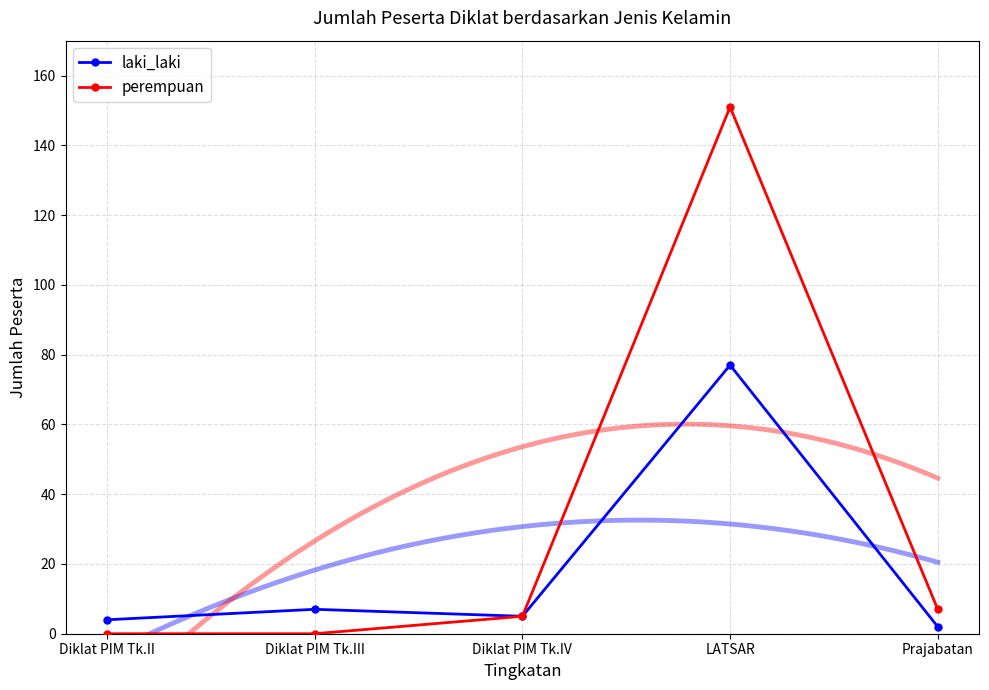

Which series has the largest total across all categories?

perempuan